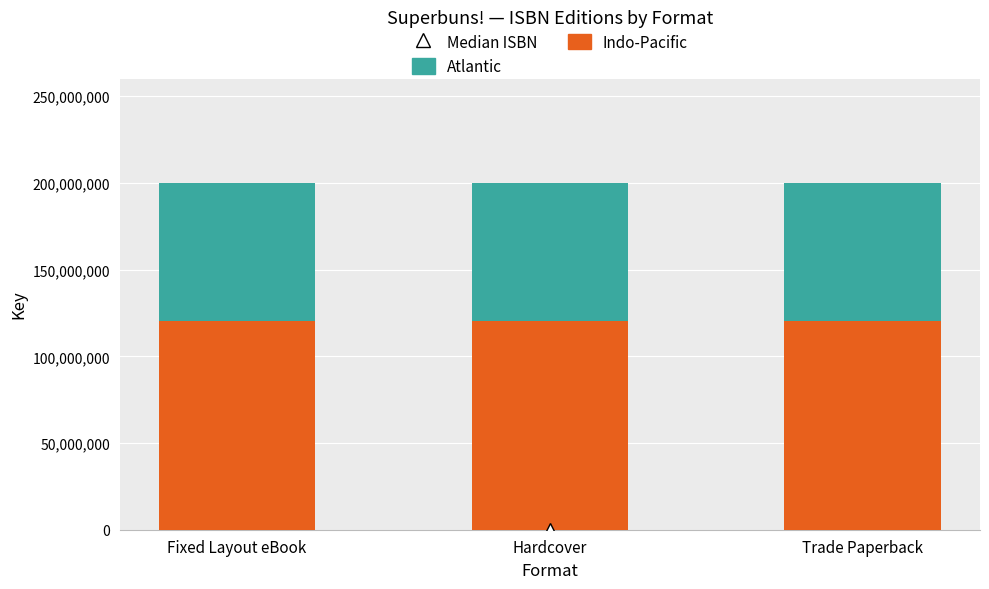

True or false: Indo-Pacific has a value of 120105001 at Fixed Layout eBook.

True